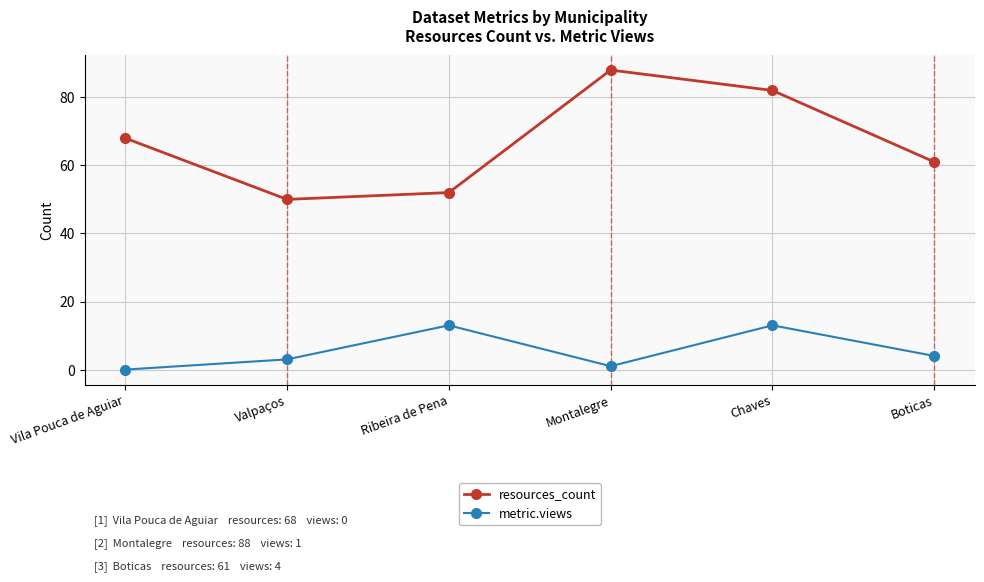

What is the maximum value shown in the chart?

88